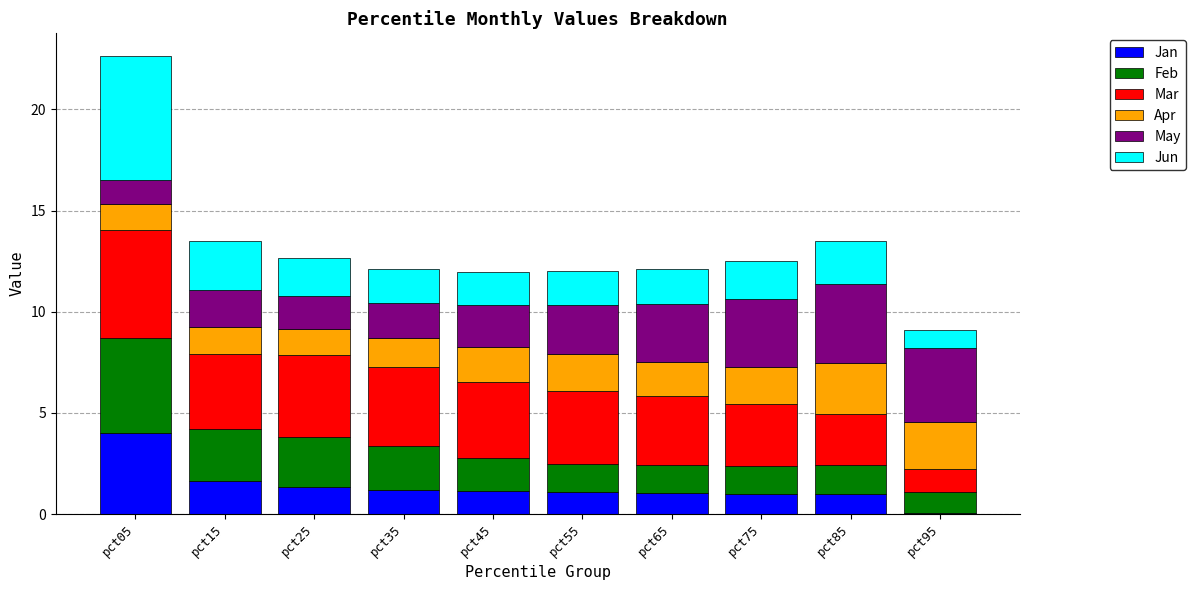

What is the total value across all series at pct05?

22.6